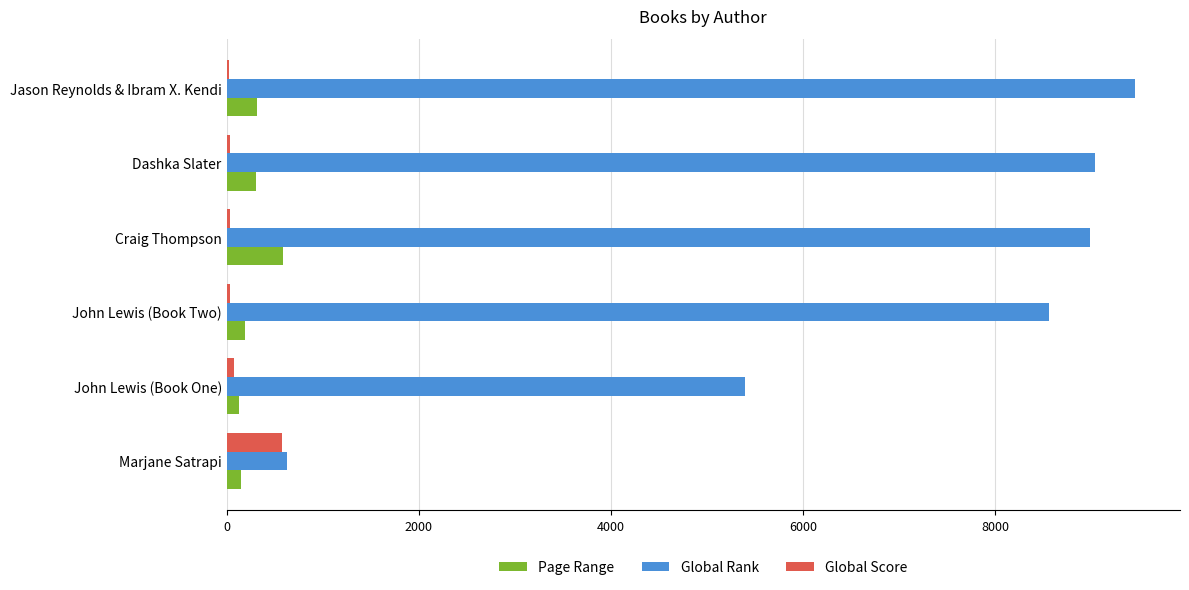

At which label is Global Rank closest to 5040?

John Lewis (Book One)